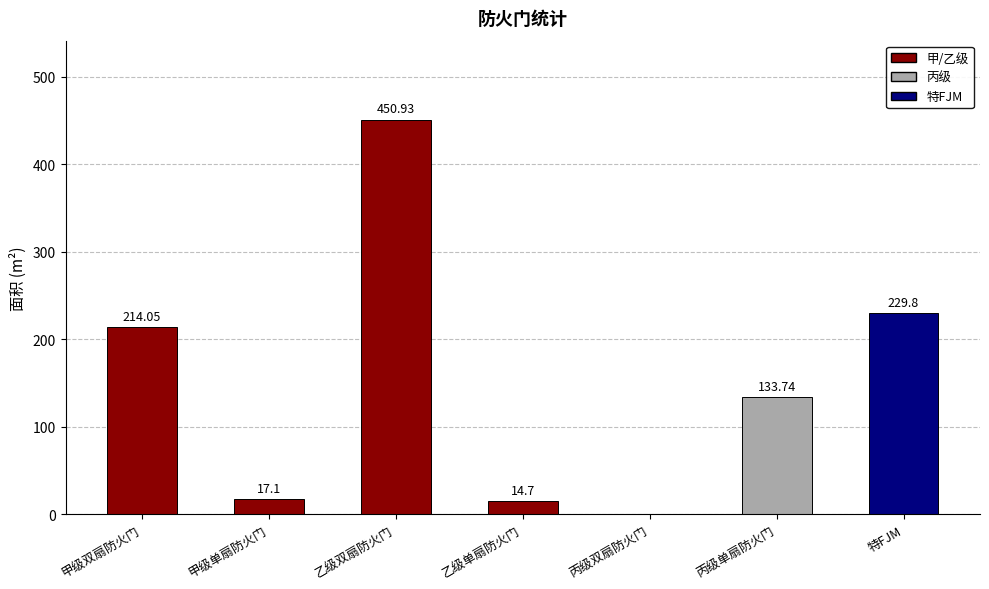

Reading left to right, transcribe all the data shown in this chart.

214.1	17.1	450.9	14.7	0.0	133.7	229.8